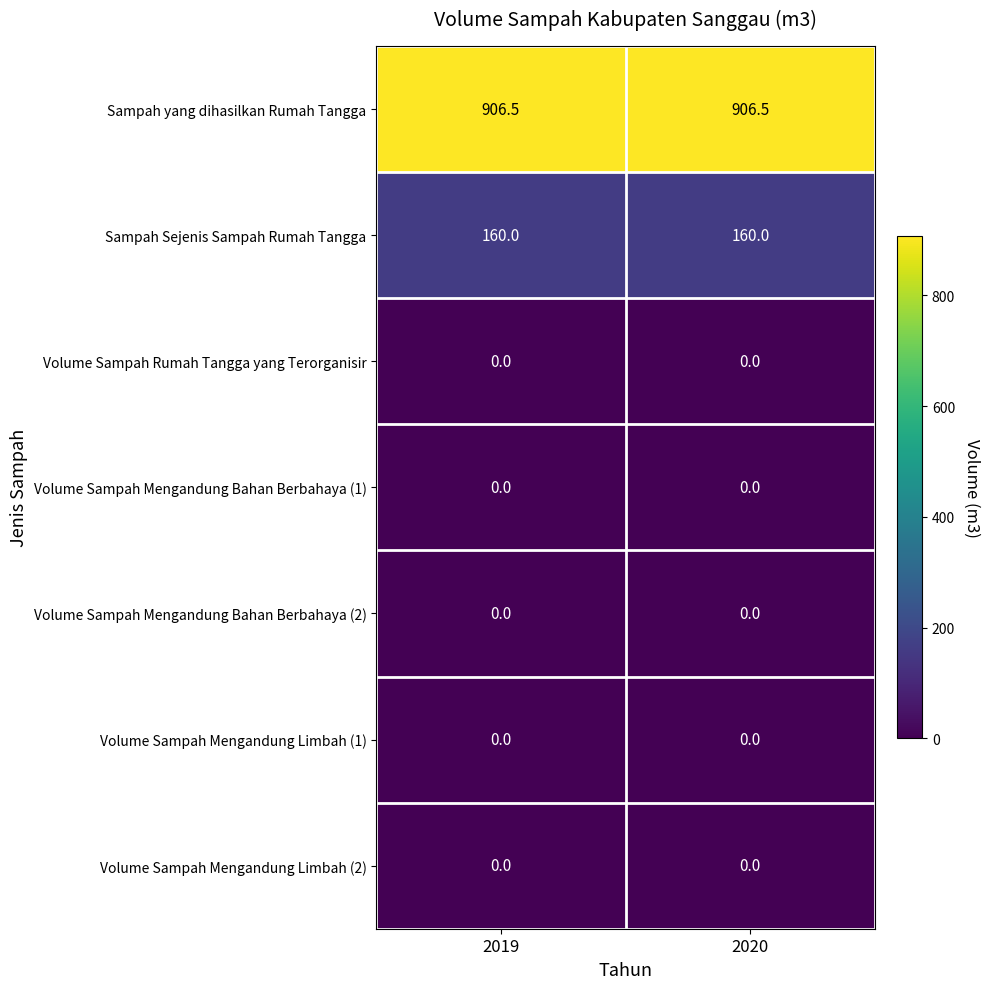

What is the total value across all series at 2020?

1066.5